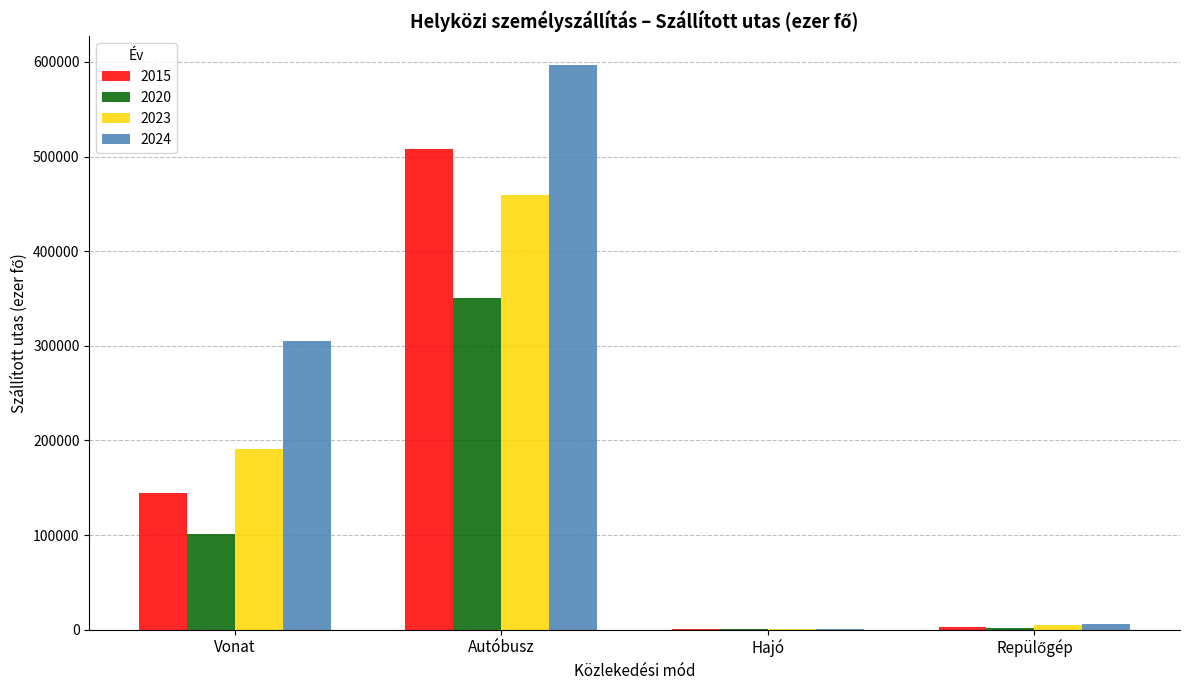

The value of 2023 at Autóbusz is 288930.7. True or false?

False